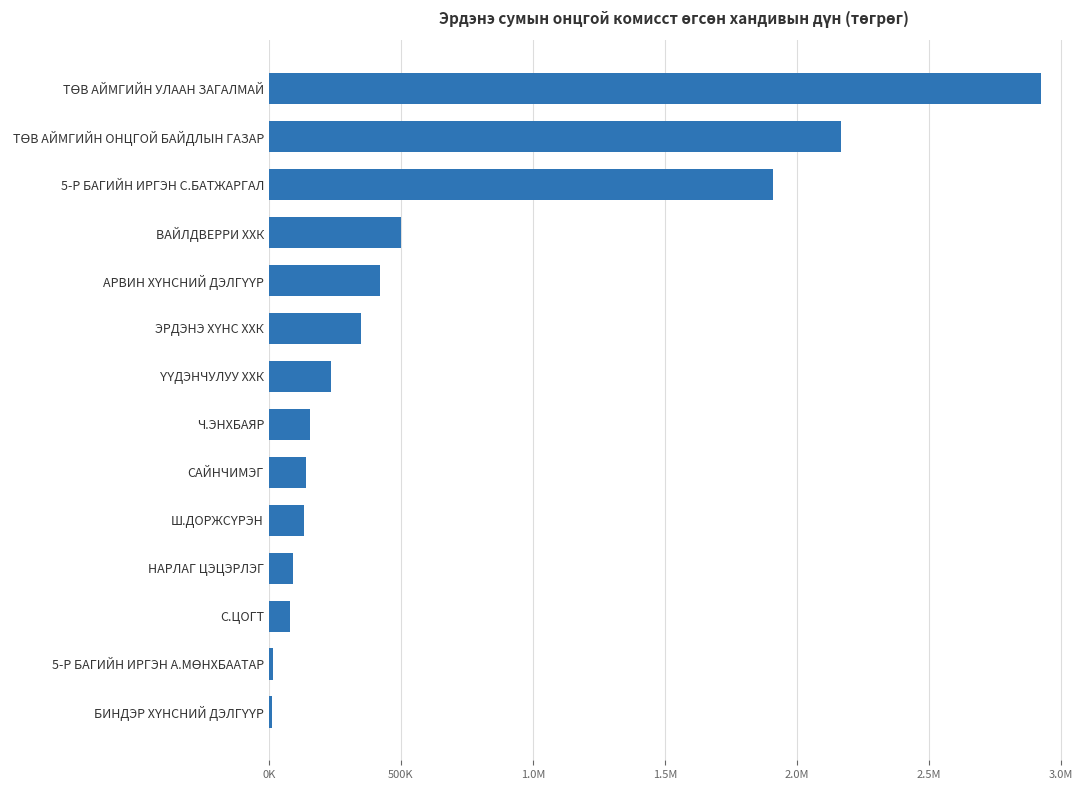

How many bars are there in total?

14